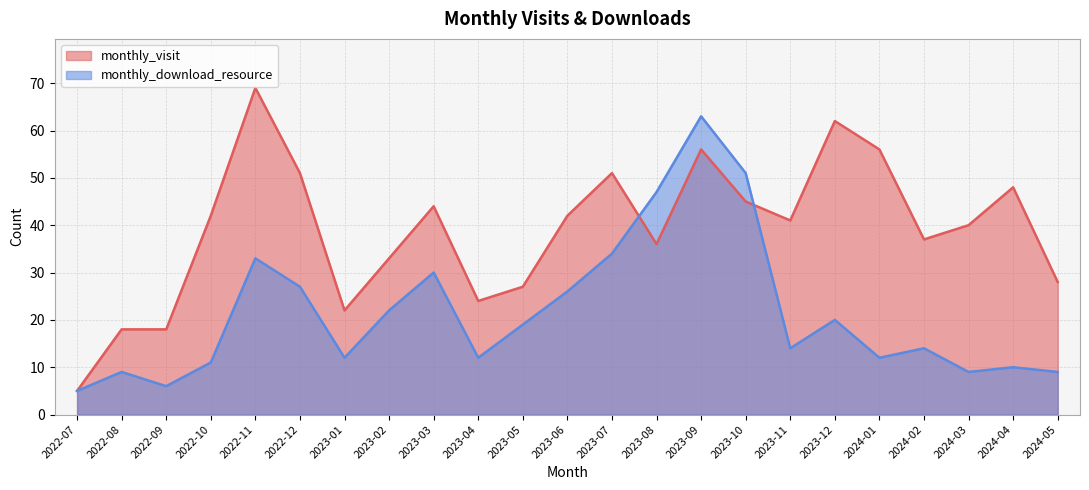

List the series in order of their peak value, highest first.

monthly_visit, monthly_download_resource